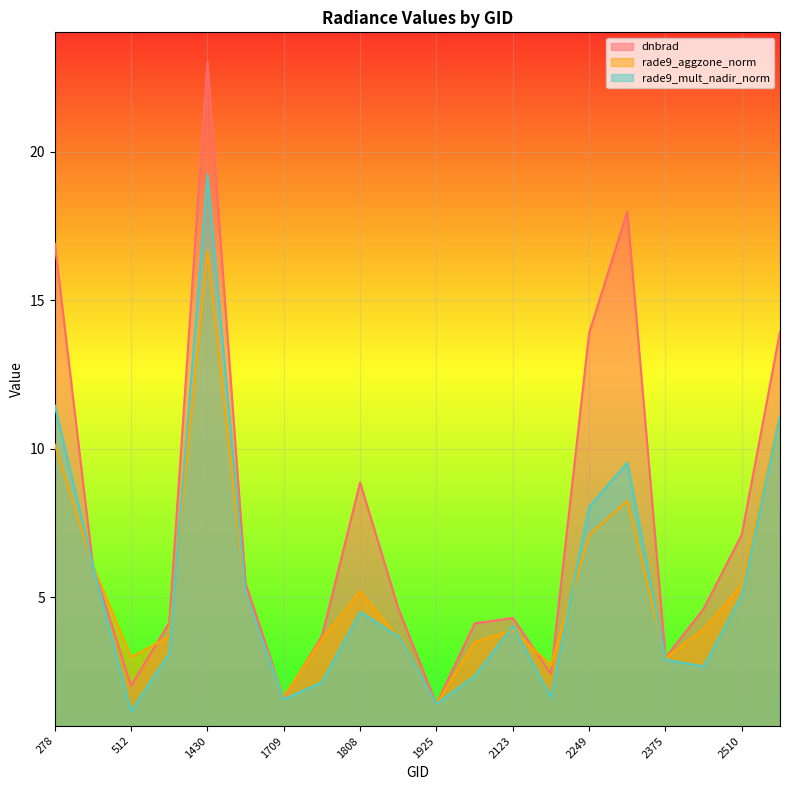

What is the average value of the rade9_aggzone_norm series?

5.5